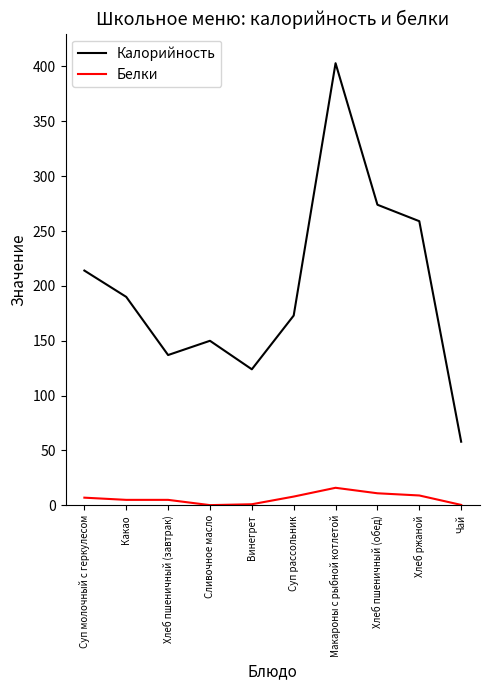

What is the greatest value displayed?

403.0